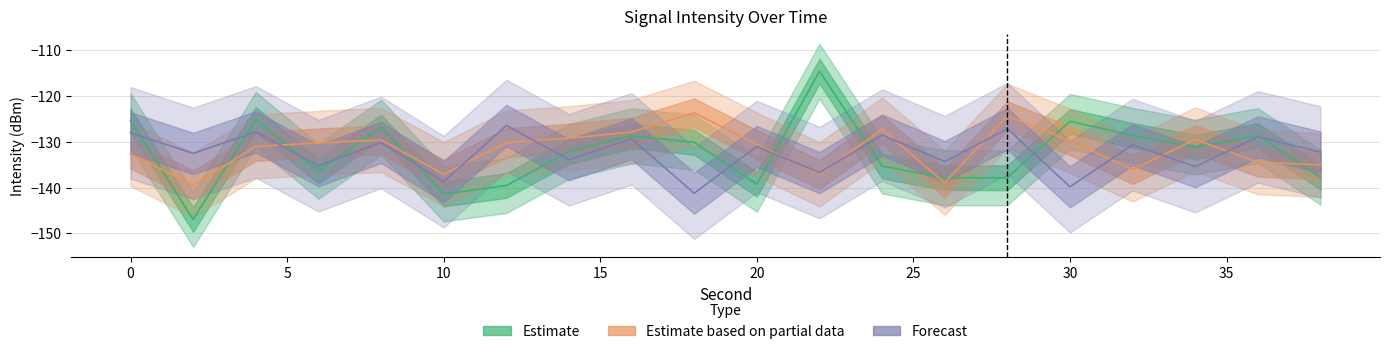

True or false: Forecast has more than 1 interior local peaks.

True